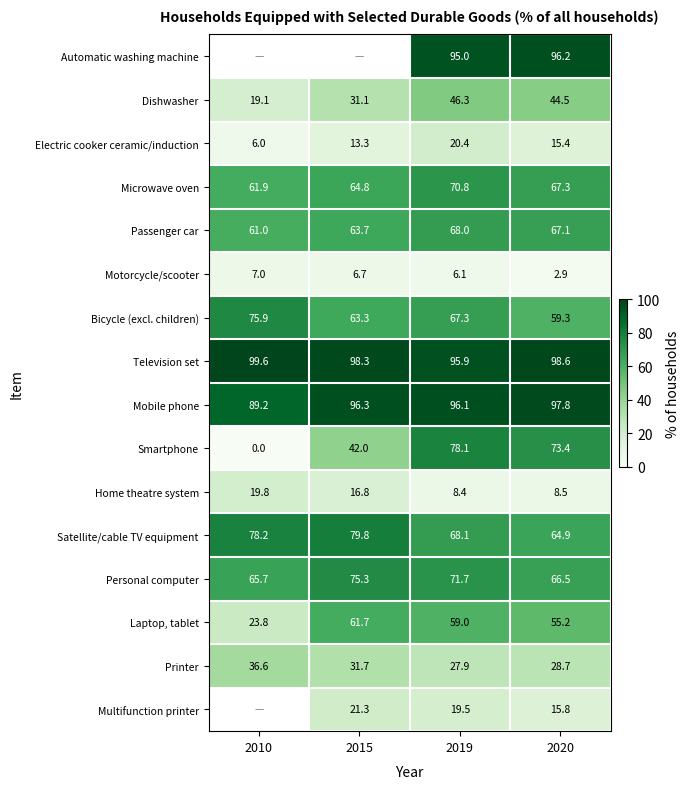

The Laptop, tablet series shows 15.7 at 2015. True or false?

False